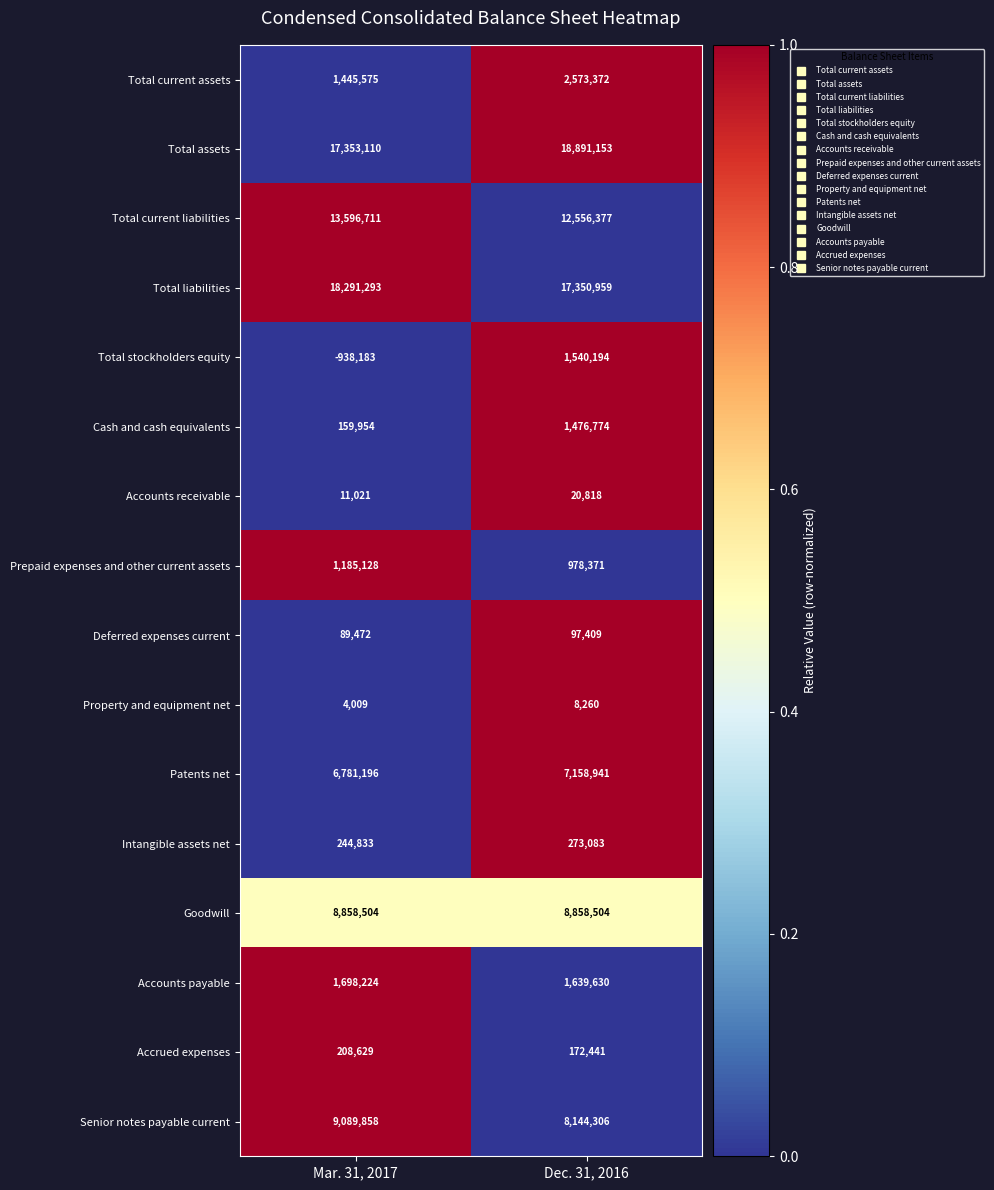

Rank the series by their maximum value, from lowest to highest.

Property and equipment net, Accounts receivable, Deferred expenses current, Accrued expenses, Intangible assets net, Prepaid expenses and other current assets, Cash and cash equivalents, Total stockholders equity, Accounts payable, Total current assets, Patents net, Goodwill, Senior notes payable current, Total current liabilities, Total liabilities, Total assets